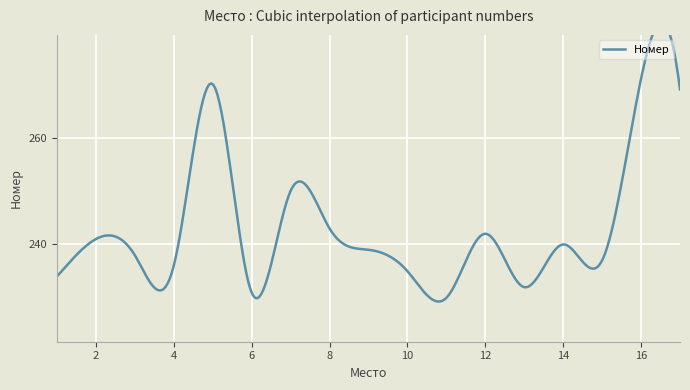

How many points are higher than both their immediate neighbors (excluding endpoints)?

6